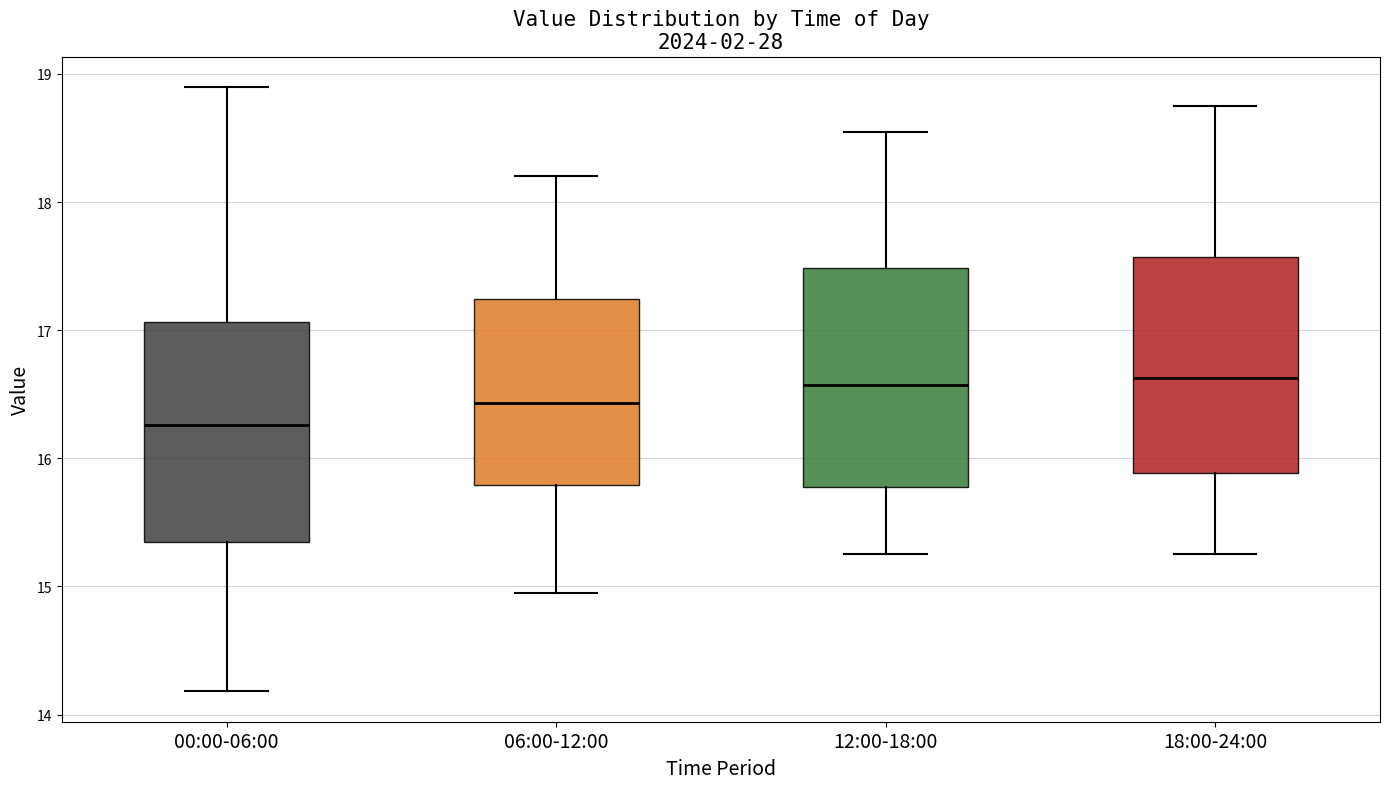

Reading left to right, transcribe this box plot: for each box, give where its median line is, the range the box spans, and where its two whiskers end, as read against the y-axis. The values are not printed on the chart, so give them approximately, as read against the axis.

00:00-06:00: median 16.3, box 15.4 to 17.1, whiskers 14.2 to 18.9
06:00-12:00: median 16.4, box 15.8 to 17.2, whiskers 15.0 to 18.2
12:00-18:00: median 16.6, box 15.8 to 17.5, whiskers 15.3 to 18.6
18:00-24:00: median 16.6, box 15.9 to 17.6, whiskers 15.3 to 18.8